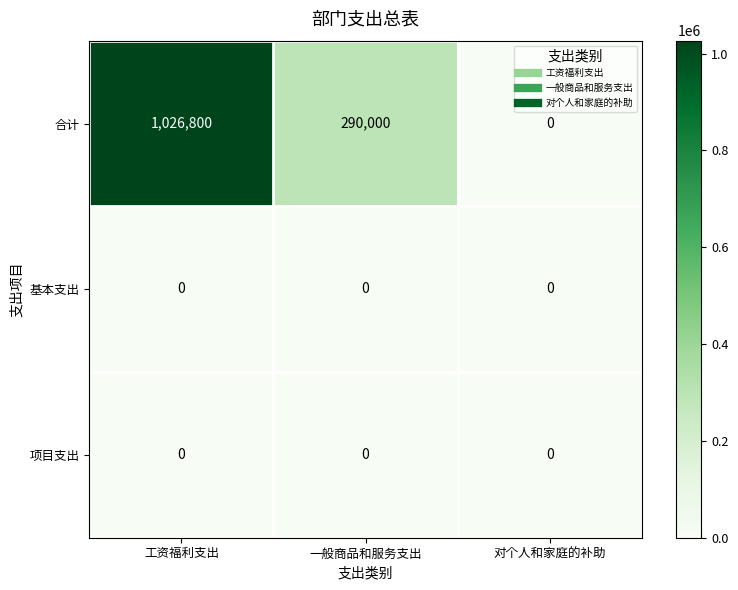

What is the spread (max minus min) of values at 一般商品和服务支出?

290000